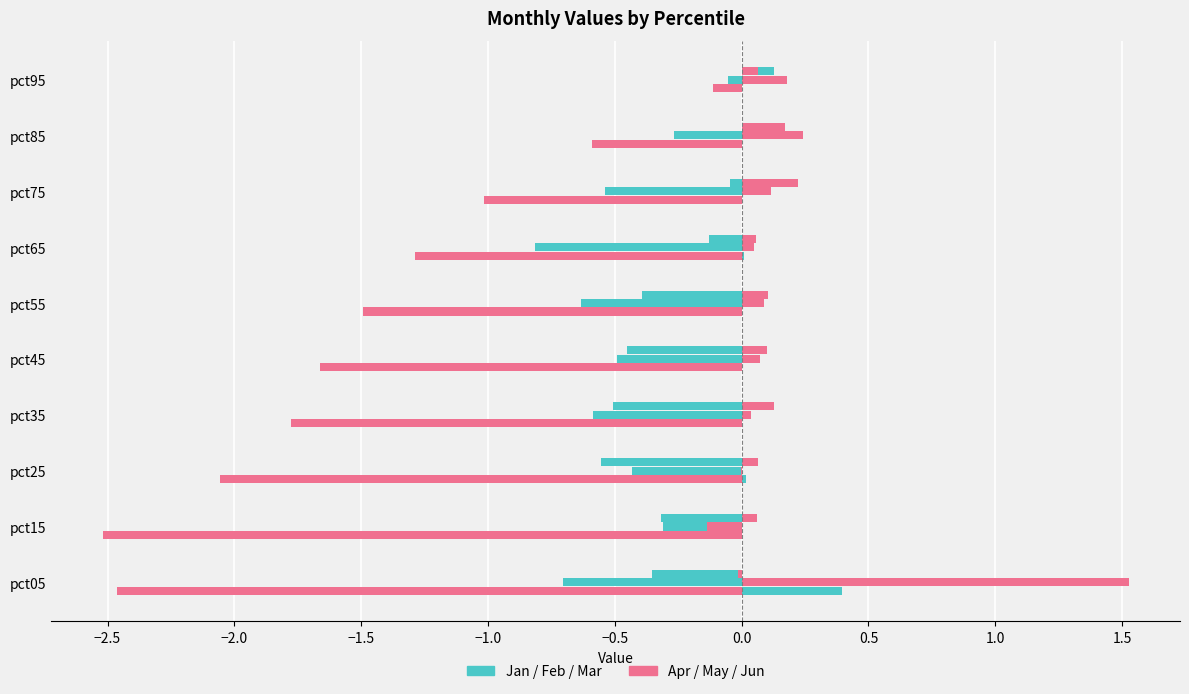

The Apr series shows -2.9 at pct25. True or false?

False